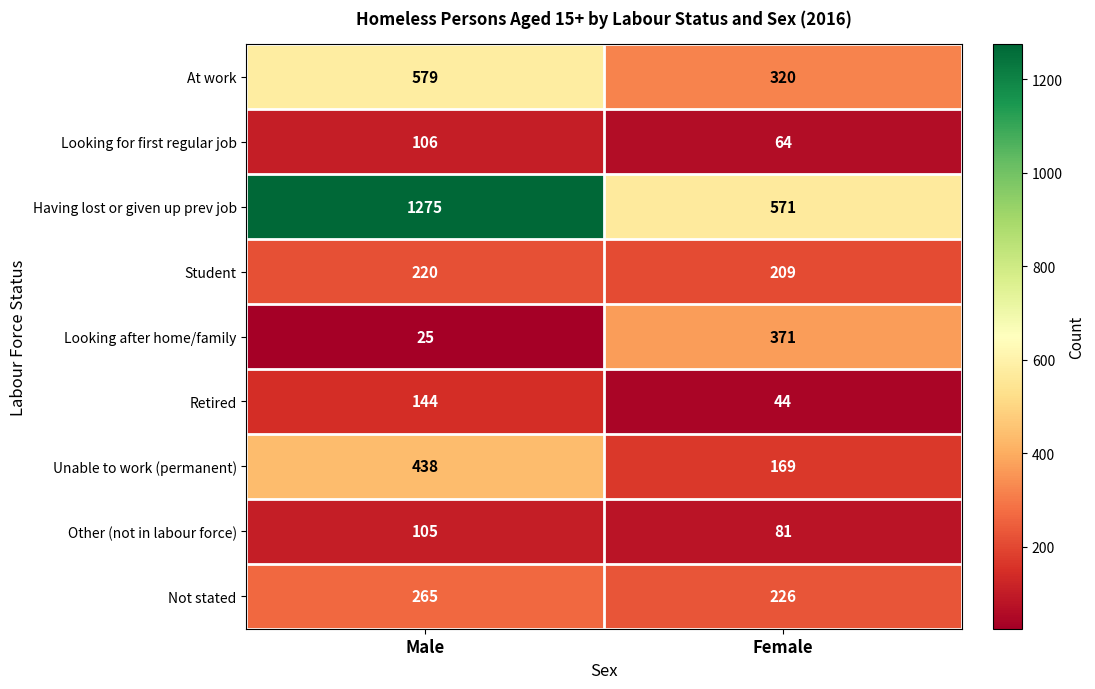

Rank the series at Male from highest to lowest value.

Having lost or given up prev job, At work, Unable to work (permanent), Not stated, Student, Retired, Looking for first regular job, Other (not in labour force), Looking after home/family